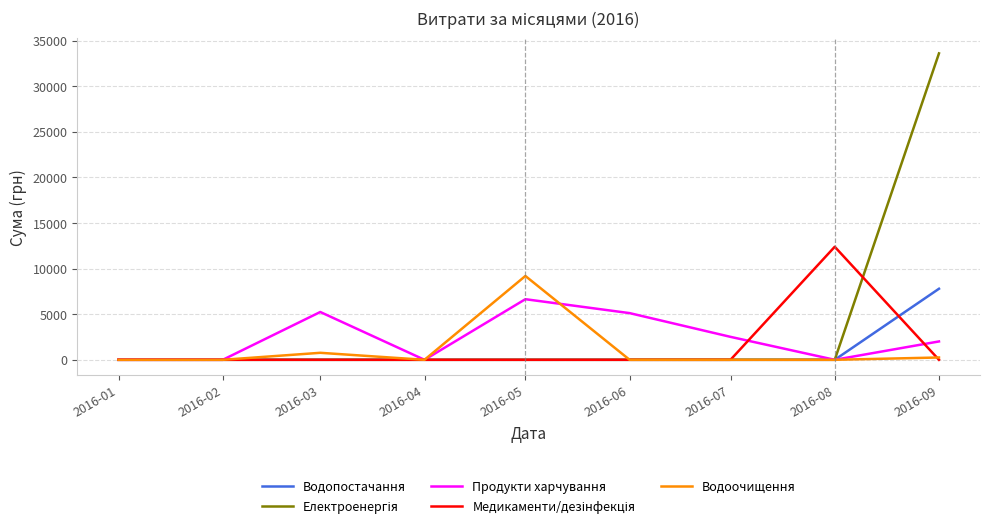

Which category has the highest value across all series?

2016-09